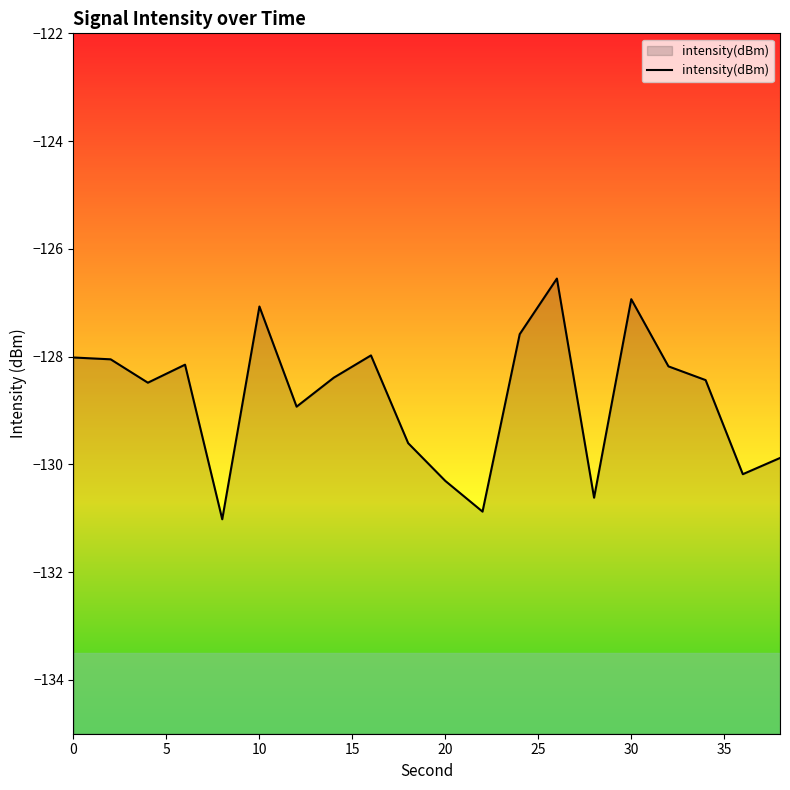

True or false: the data shows -130.3 at 20.

True